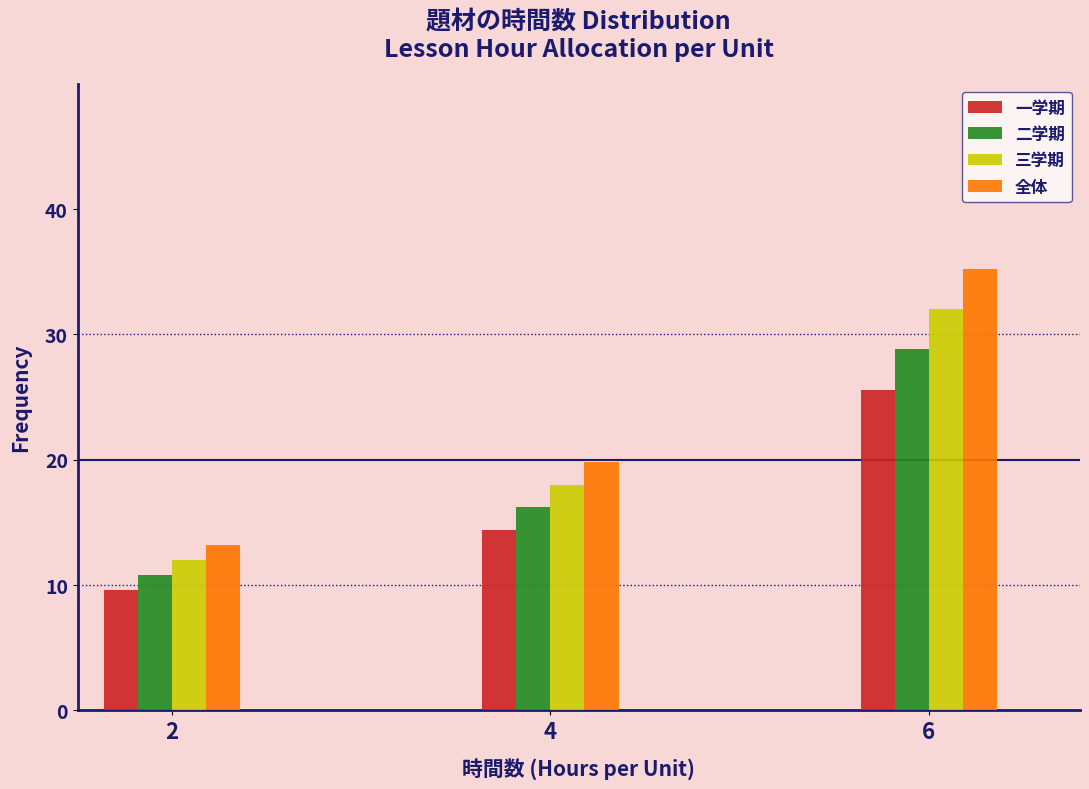

Reading left to right, list all the values displayed in this chart.

一学期: 2=9.6	4=14.4	6=25.6
二学期: 2=10.8	4=16.2	6=28.8
三学期: 2=12.0	4=18.0	6=32.0
全体: 2=13.2	4=19.8	6=35.2